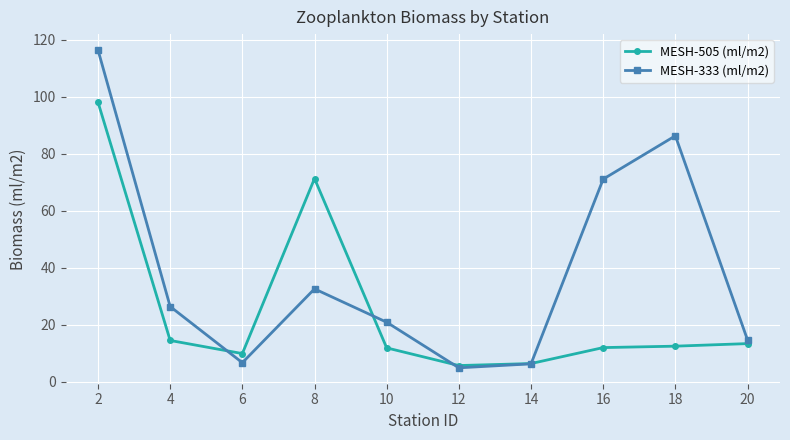

What is the minimum value shown in the chart?

4.9